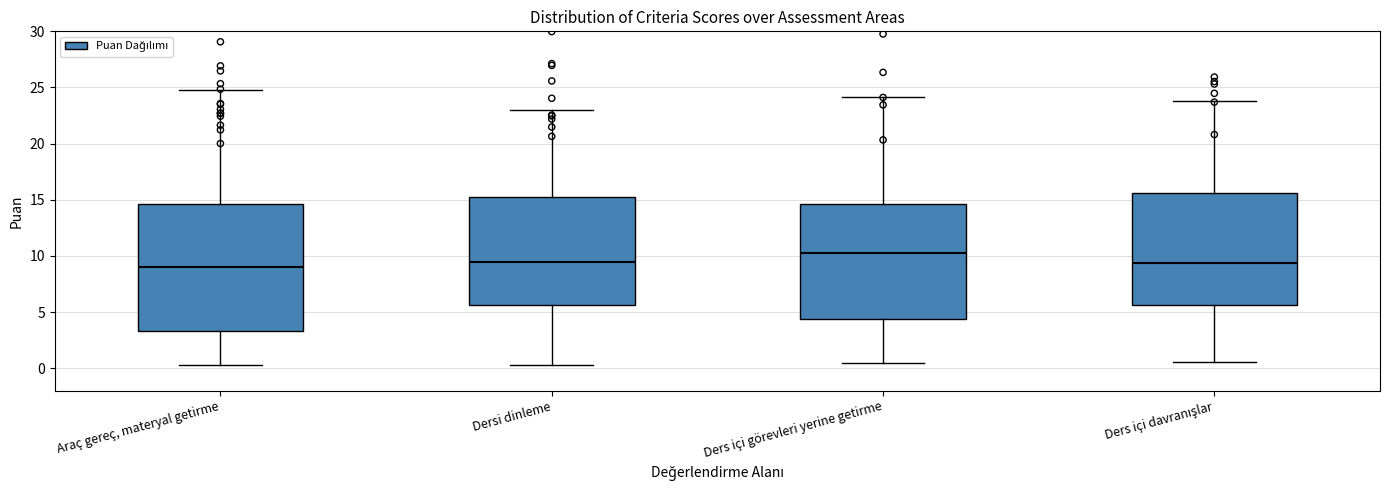

Reading left to right, read every box against the y-axis: the position of its median line, the range the box covers, and the ends of its whiskers. The values are not printed on the chart, so give them approximately, as read against the axis.

Araç gereç, materyal getirme: median 9.0, box 3.5 to 14.5, whiskers 0.5 to 25.0
Dersi dinleme: median 9.5, box 5.5 to 15.5, whiskers 0.5 to 23.0
Ders içi görevleri yerine getirme: median 10.5, box 4.5 to 14.5, whiskers 0.5 to 24.0
Ders içi davranışlar: median 9.5, box 5.5 to 15.5, whiskers 0.5 to 24.0